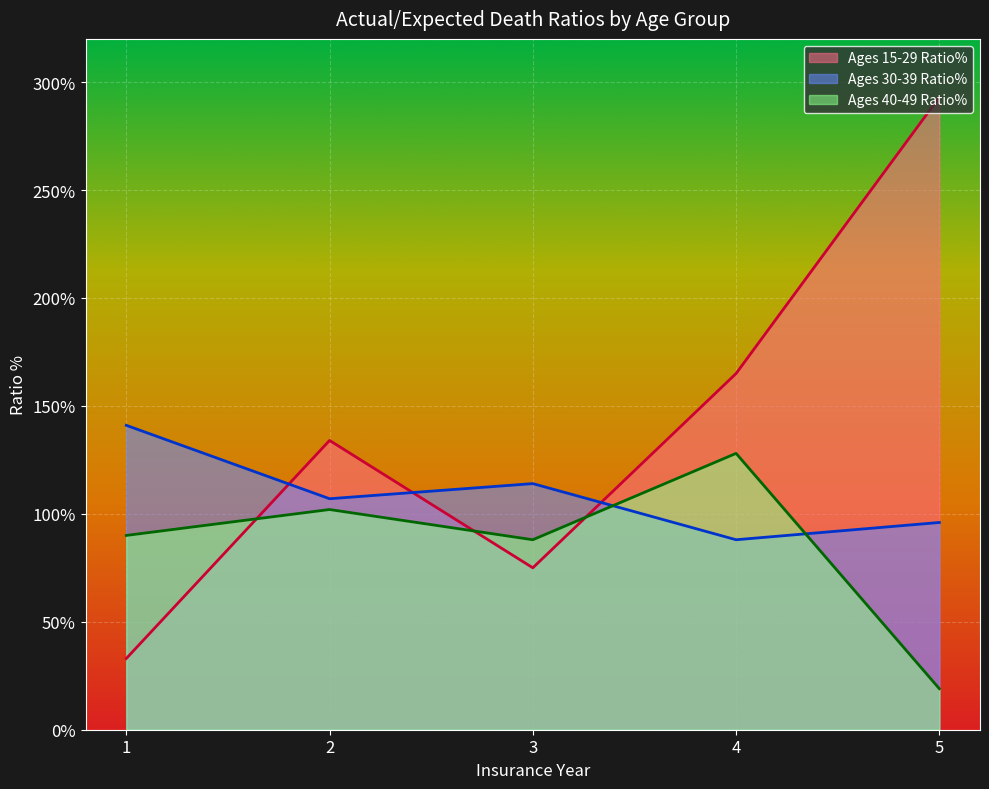

What is the total value across all series at 4?

381